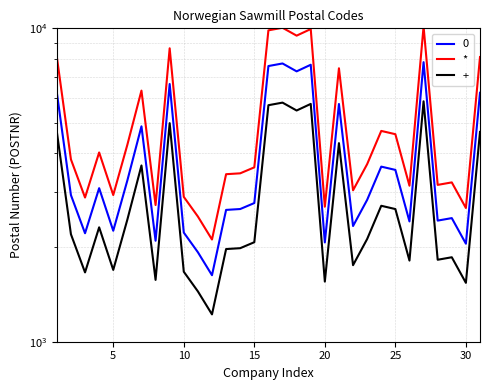

True or false: the data shows 612.4 at 10.

False